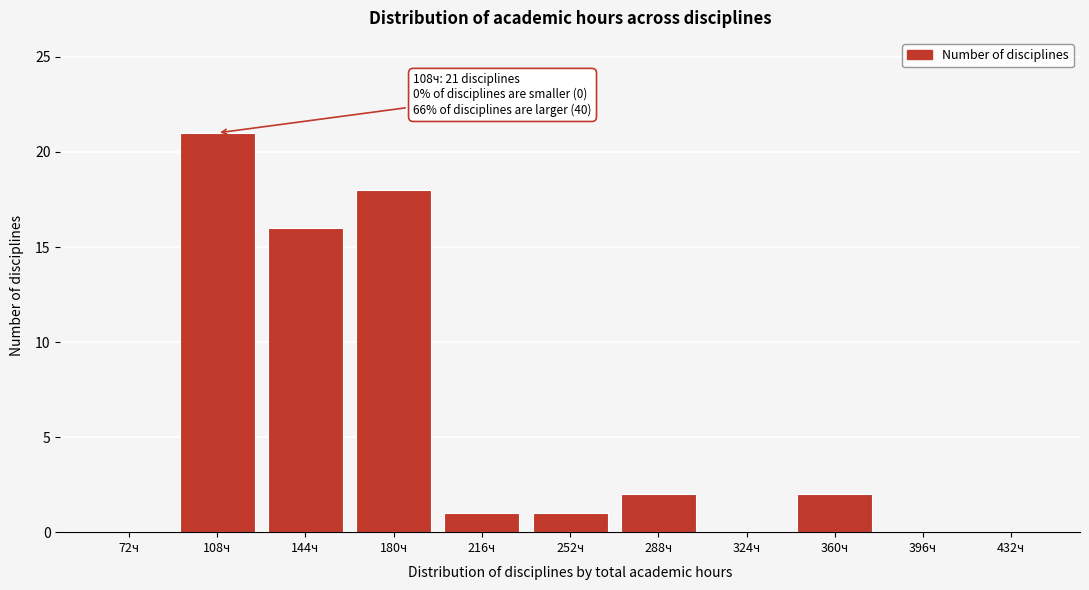

Reading left to right, list all the values displayed in this chart.

72ч=0	108ч=21	144ч=16	180ч=18	216ч=1	252ч=1	288ч=2	324ч=0	360ч=2	396ч=0	432ч=0